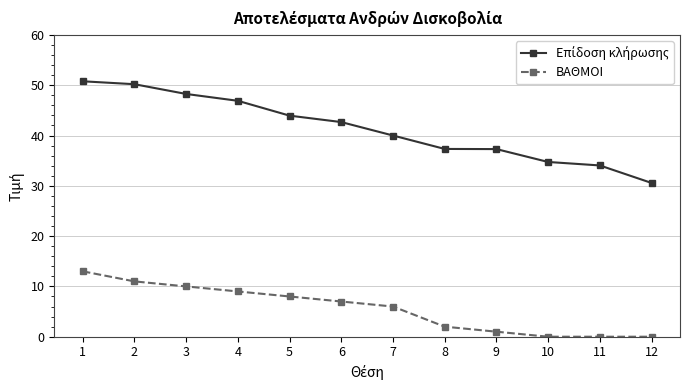

The ΒΑΘΜΟΙ series shows 1.0 at 9. True or false?

True